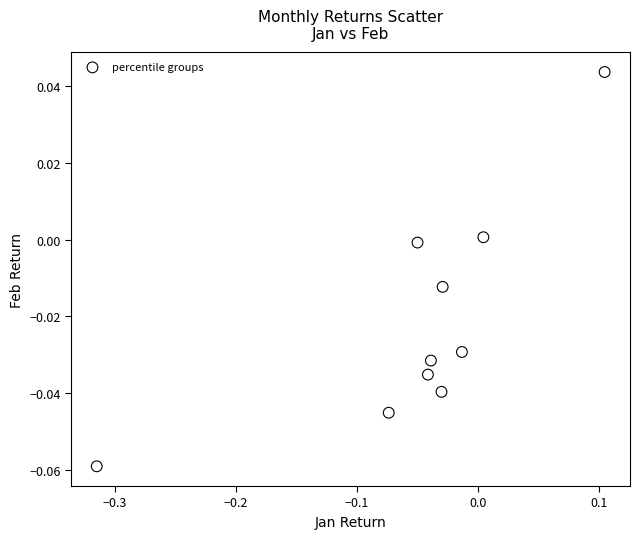

What is the range of X values (max minus min)?

0.4